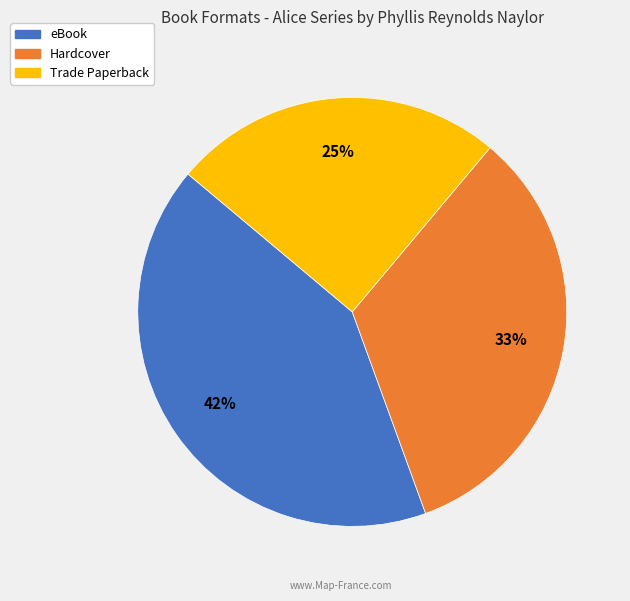

Which has a higher value, Trade Paperback or eBook?

eBook